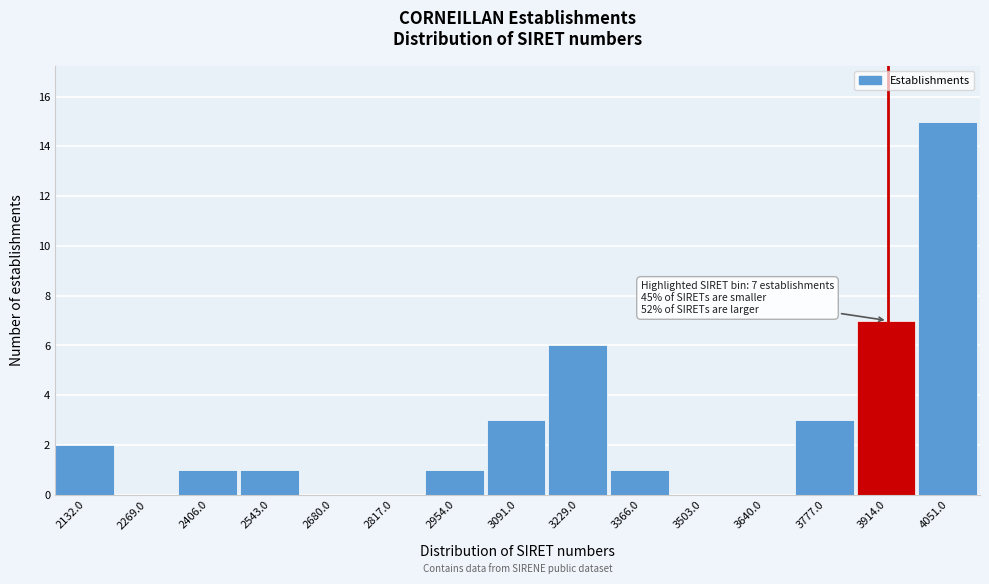

Reading left to right, transcribe all the data shown in this chart.

2132.0=2	2269.0=0	2406.0=1	2543.0=1	2680.0=0	2817.0=0	2954.0=1	3091.0=3	3229.0=6	3366.0=1	3503.0=0	3640.0=0	3777.0=3	3914.0=7	4051.0=15